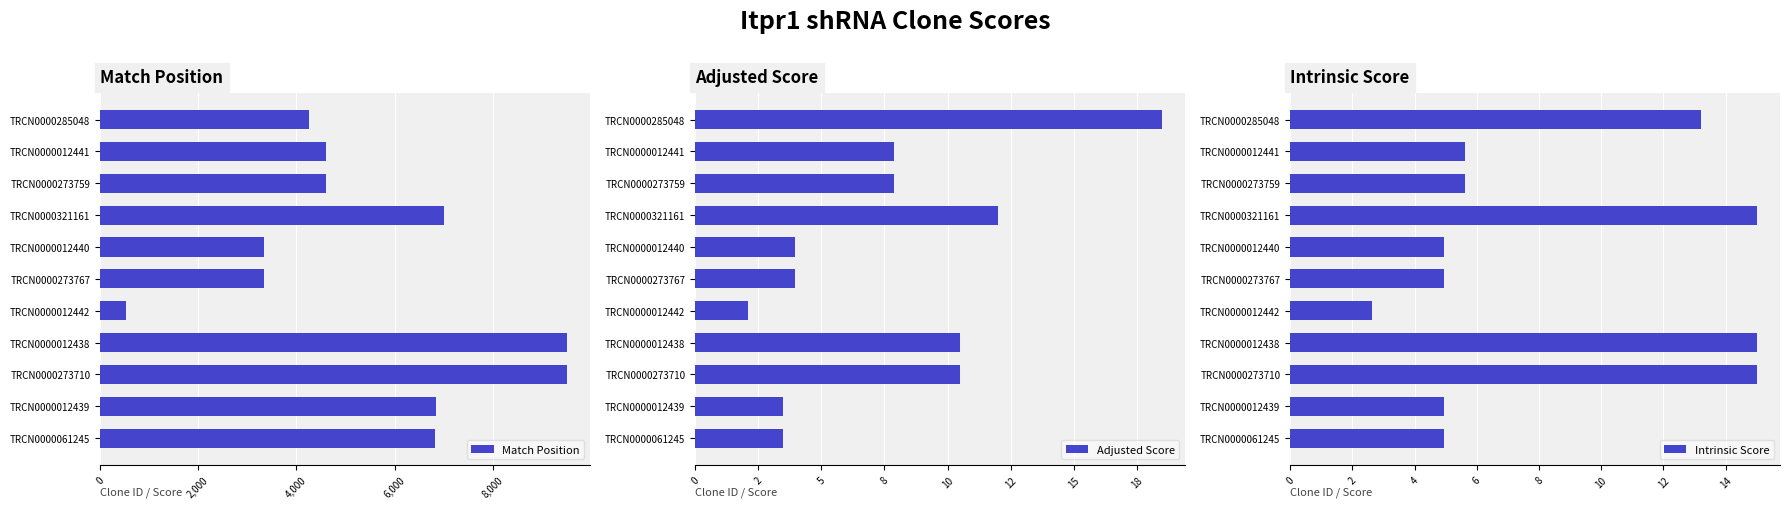

Reading left to right, list all the values displayed in this chart.

Match Position: 4252.0	4593.0	4593.0	7005.0	3340.0	3340.0	530.0	9507.0	9507.0	6835.0	6832.0
Adjusted Score: 18.5	7.9	7.9	12.0	4.0	4.0	2.1	10.5	10.5	3.5	3.5
Intrinsic Score: 13.2	5.6	5.6	15.0	5.0	5.0	2.6	15.0	15.0	5.0	5.0